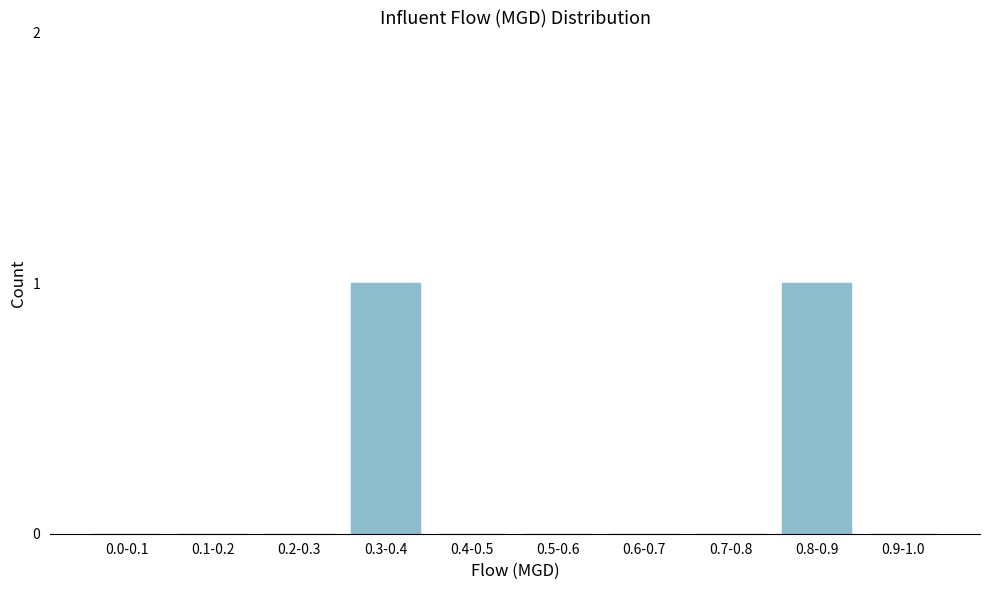

Reading left to right, transcribe all the data shown in this chart.

0.0-0.1=0	0.1-0.2=0	0.2-0.3=0	0.3-0.4=1	0.4-0.5=0	0.5-0.6=0	0.6-0.7=0	0.7-0.8=0	0.8-0.9=1	0.9-1.0=0